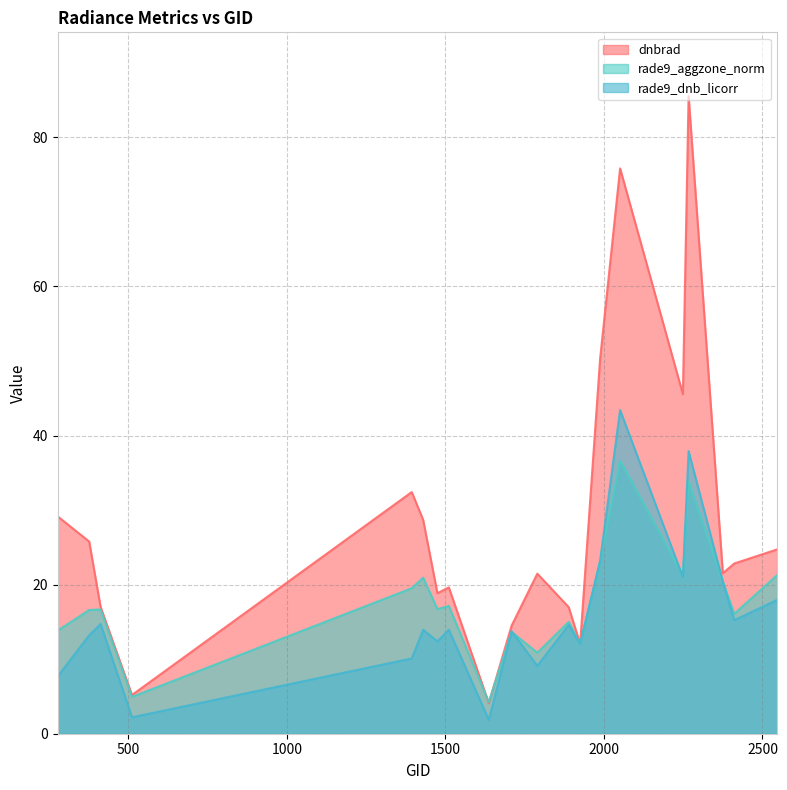

What is the sum of the dnbrad values at 1394 and 2546?

57.1